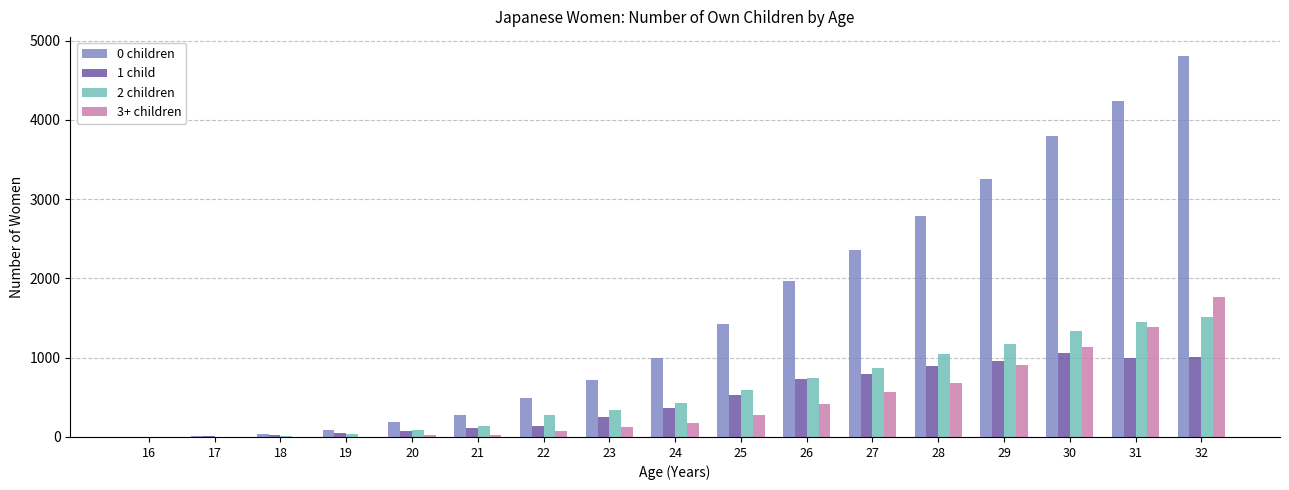

Which series changed the most between 22 and 25?

0 children